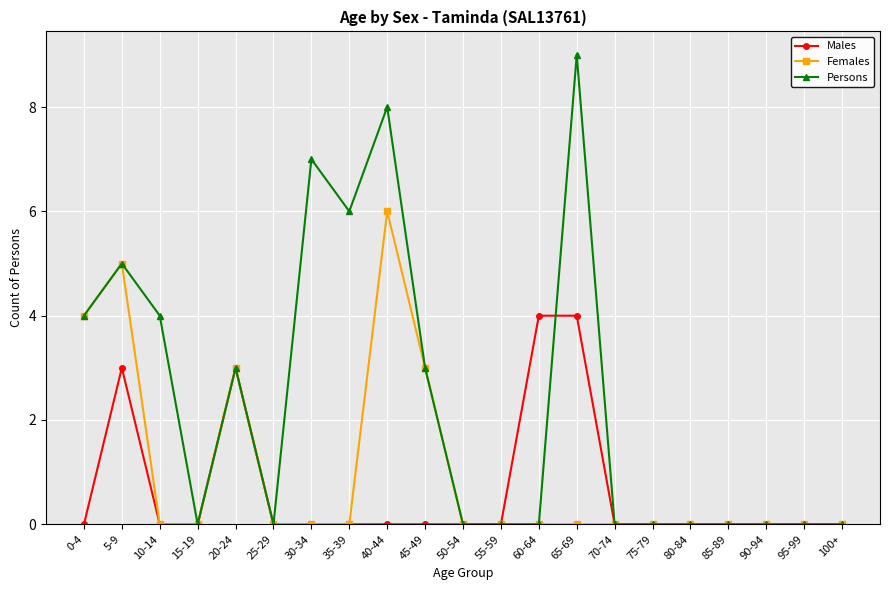

Reading left to right, list all the values displayed in this chart.

Males: 0	3	0	0	3	0	0	0	0	0	0	0	4	4	0	0	0	0	0	0	0
Females: 4	5	0	0	3	0	0	0	6	3	0	0	0	0	0	0	0	0	0	0	0
Persons: 4	5	4	0	3	0	7	6	8	3	0	0	0	9	0	0	0	0	0	0	0